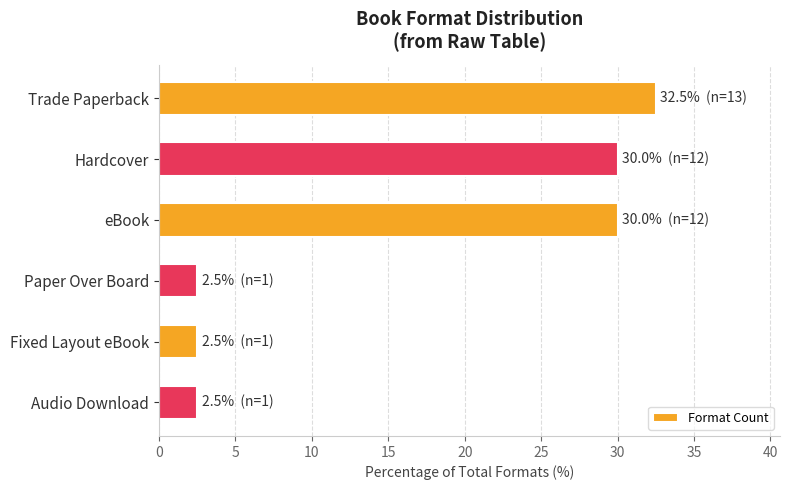

Count the number of categories in the chart.

6